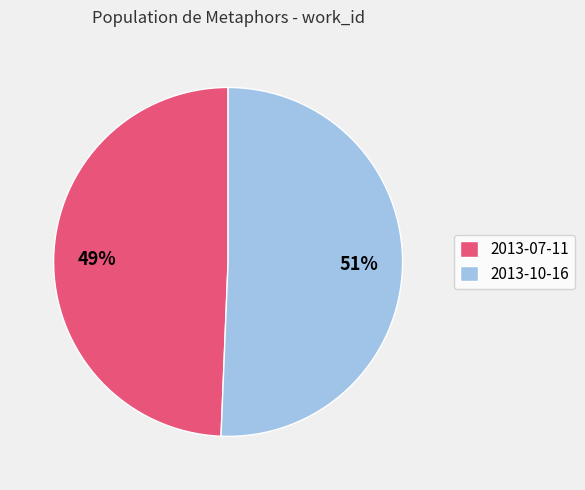

Count the number of slices in the pie.

2